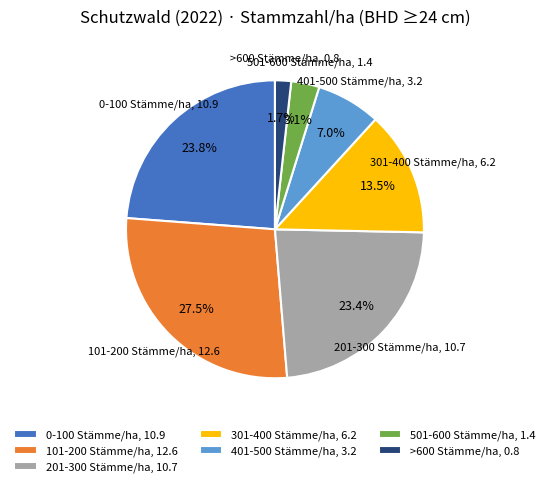

Which has a higher value, 101-200 Stämme/ha, 12.6 or >600 Stämme/ha, 0.8?

101-200 Stämme/ha, 12.6